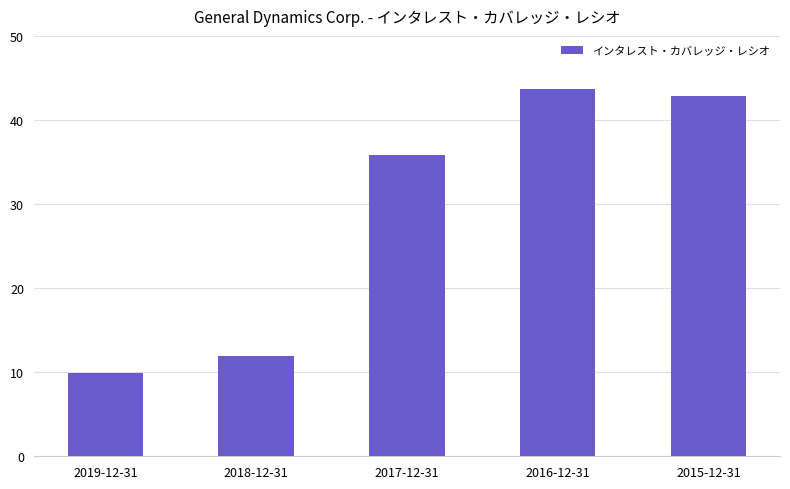

Where is the data nearest to the value 26?

2017-12-31